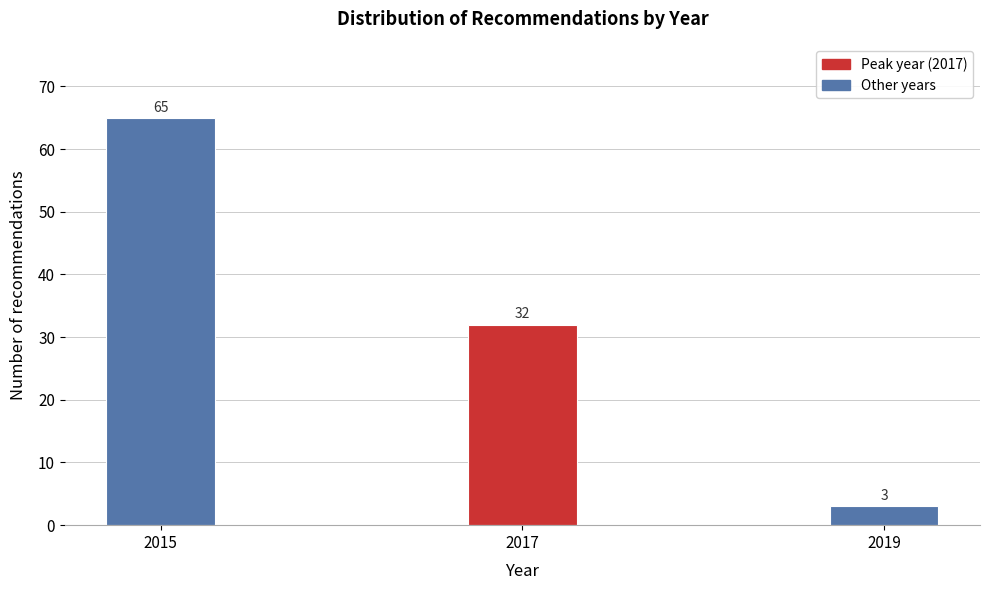

Reading left to right, list all the values displayed in this chart.

65	32	3